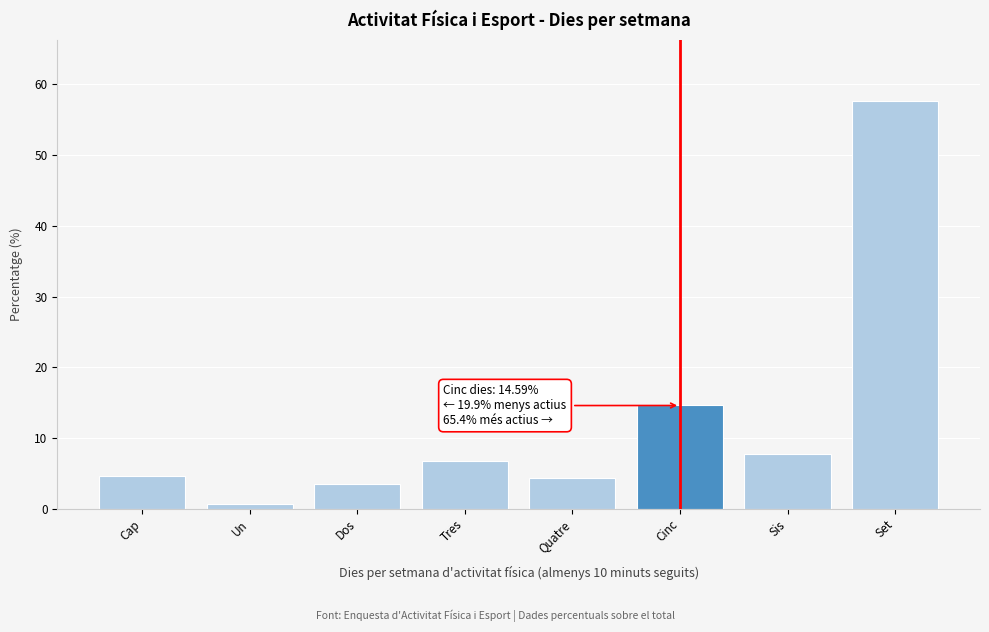

Reading left to right, transcribe all the data shown in this chart.

Cap=4.6	Un=0.7	Dos=3.5	Tres=6.8	Quatre=4.3	Cinc=14.6	Sis=7.8	Set=57.6